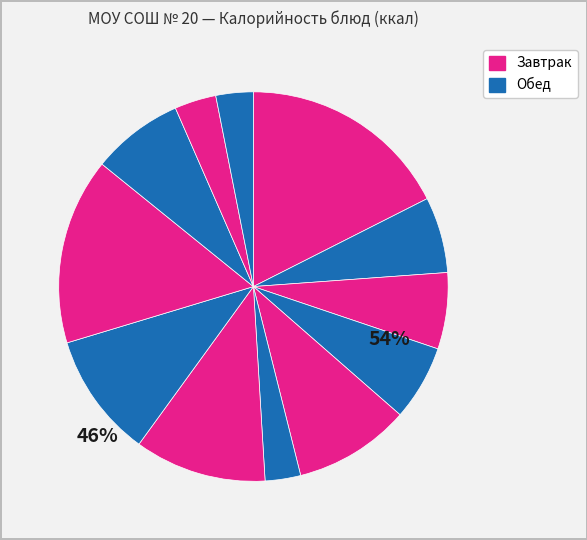

How many slices are in this pie chart?

12